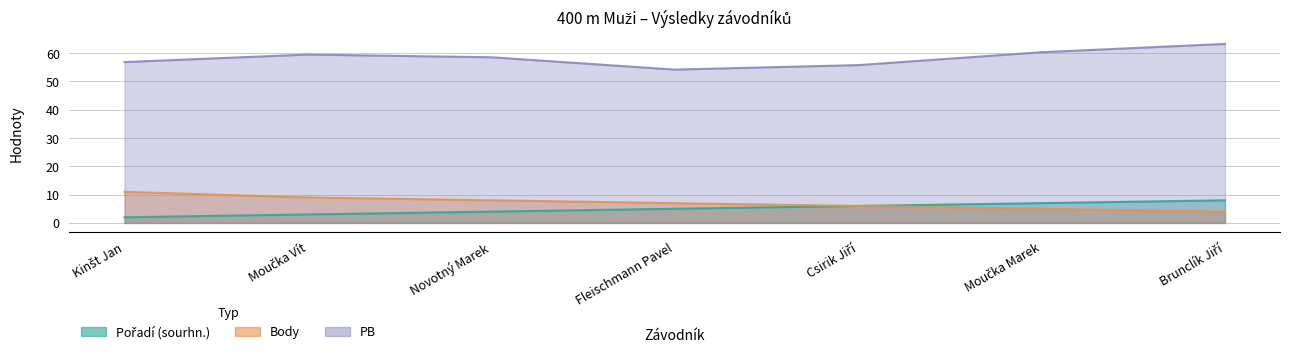

True or false: Body has more than 0 interior local peaks.

False